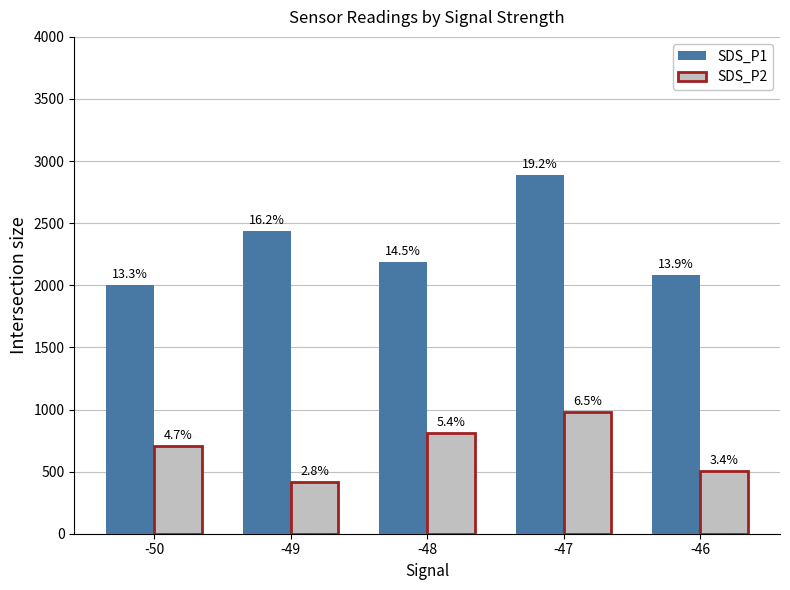

Between -50 and -47, which series saw the biggest shift?

SDS_P1